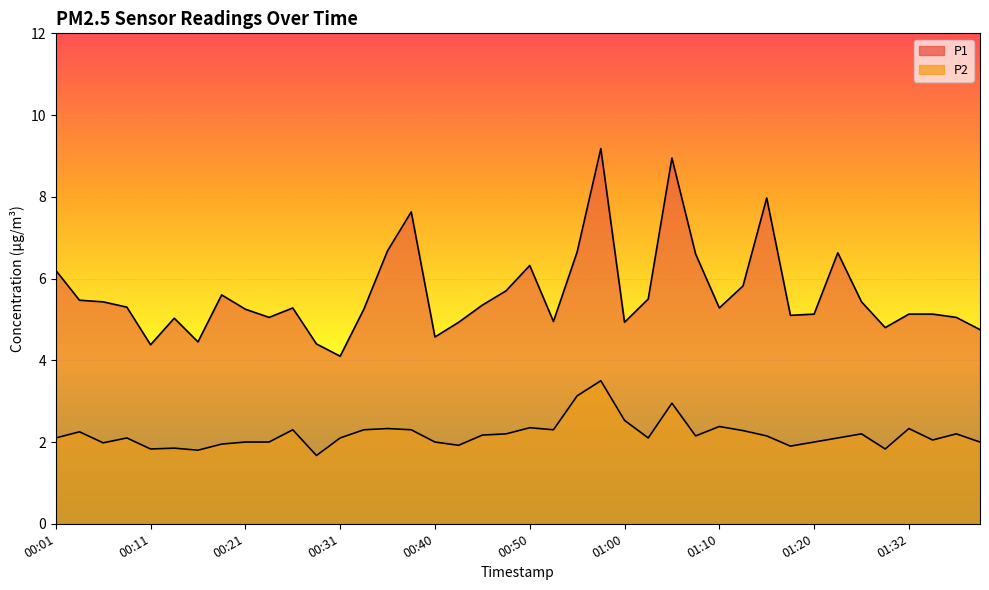

At which category does the chart reach its peak across all series?

00:58